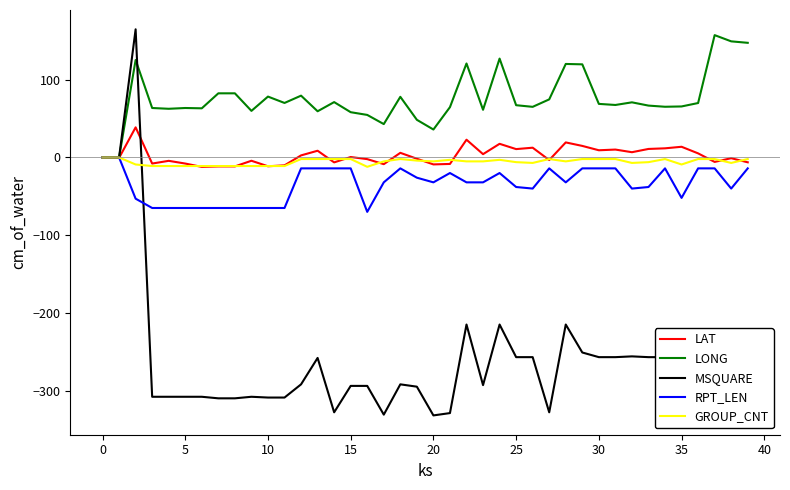

True or false: MSQUARE has more than 0 points higher than both neighbors.

True